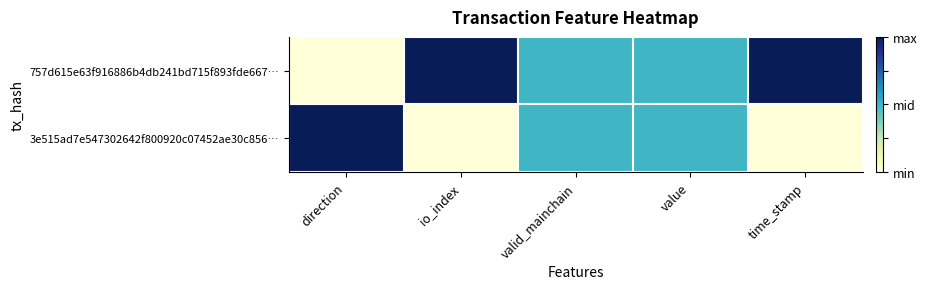

What is the difference between the highest and lowest values at direction?

1.0